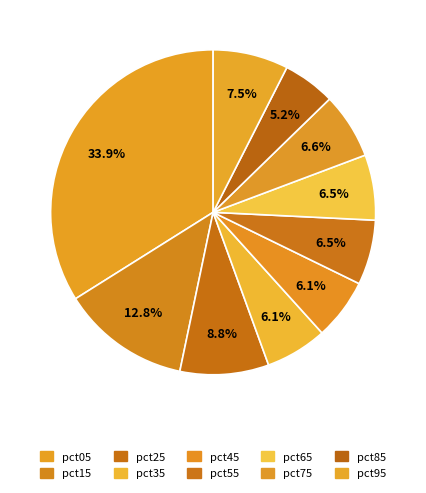

Count the number of slices in the pie.

10